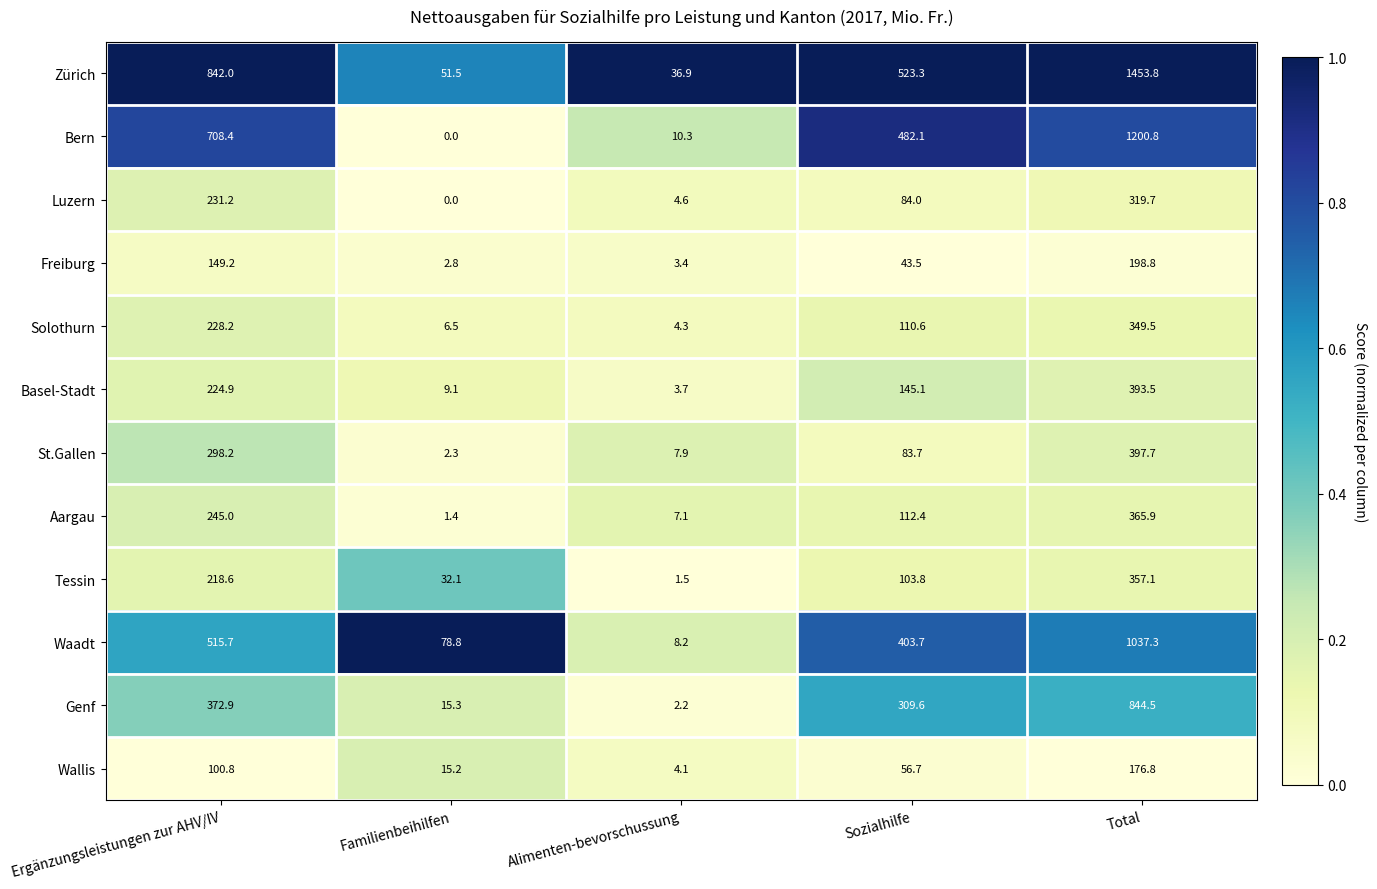

What is the difference between the St.Gallen values at Sozialhilfe and Alimenten-bevorschussung?

75.8